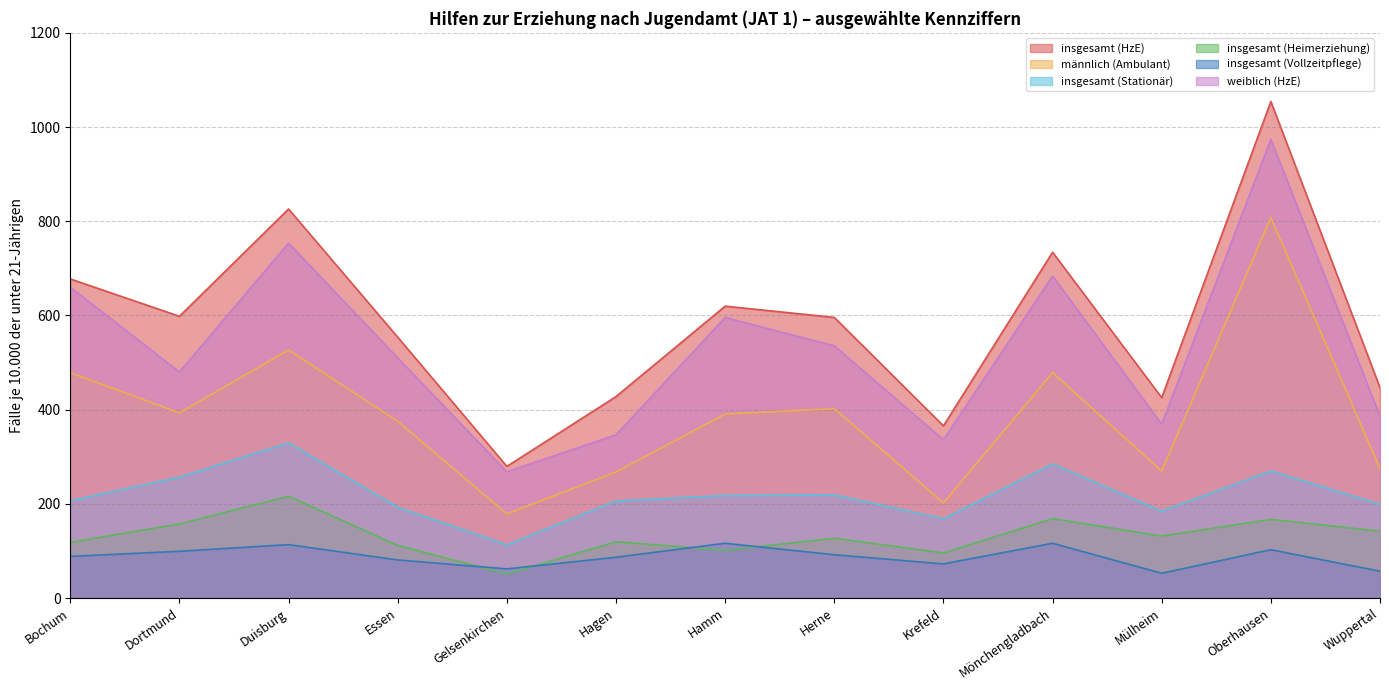

What value does the insgesamt (Stationär) series have at Essen?

192.7